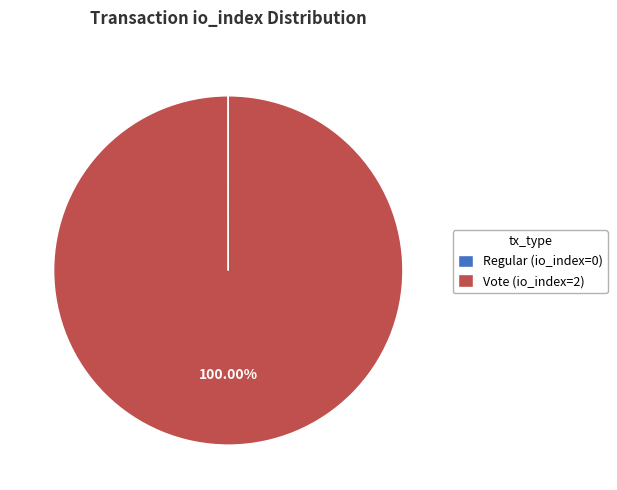

Does Vote (io_index=2) represent more than half of the total?

Yes